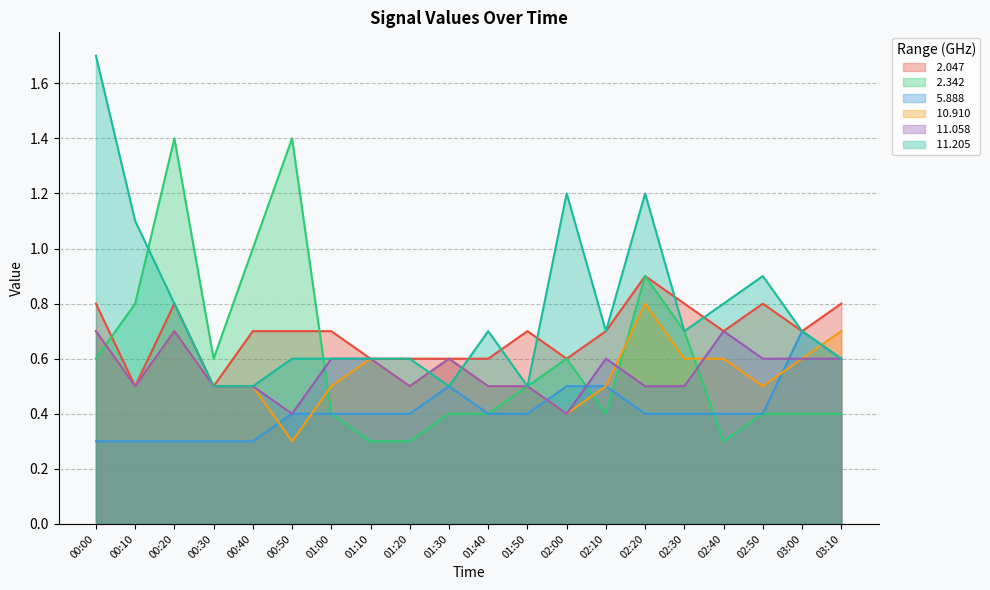

What is the label of the 4th point from the right?

02:40